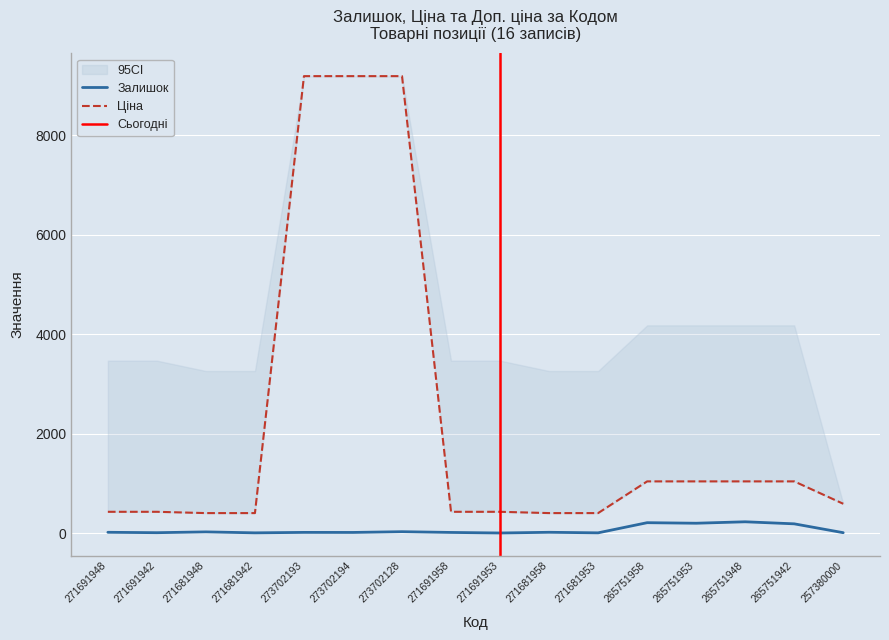

Reading left to right, what are all the values shown in this chart?

Залишок: 22.0	14.0	30.0	11.0	20.0	19.0	34.0	19.0	8.0	22.0	11.0	215.0	204.0	233.0	192.0	14.0
Ціна: 433.8	433.8	407.8	407.8	9185.9	9185.9	9185.9	433.8	433.8	407.8	407.8	1044.8	1044.8	1044.8	1044.8	595.0